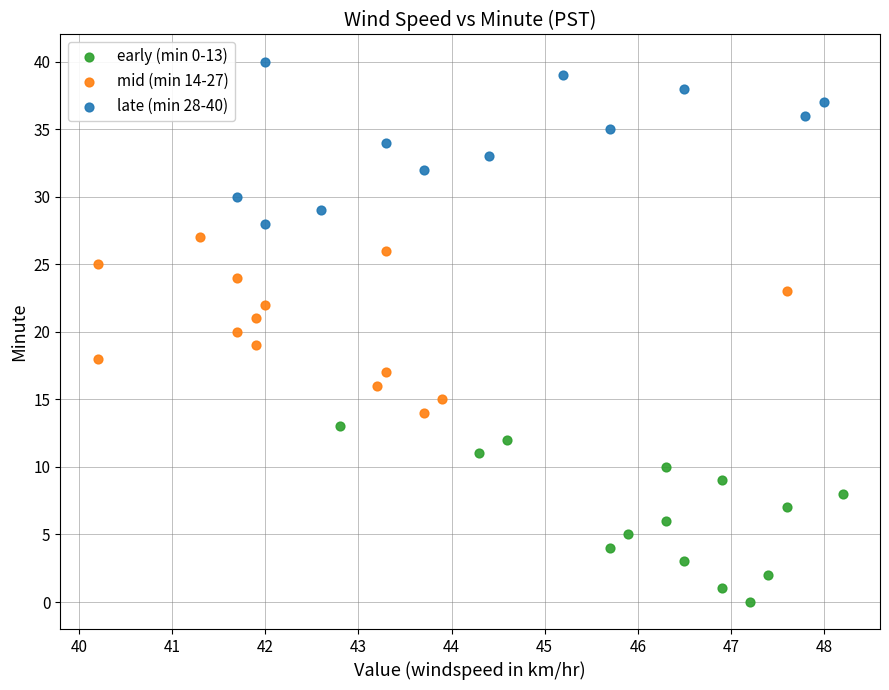

Which series contains the highest Y value?

late (min 28-40)